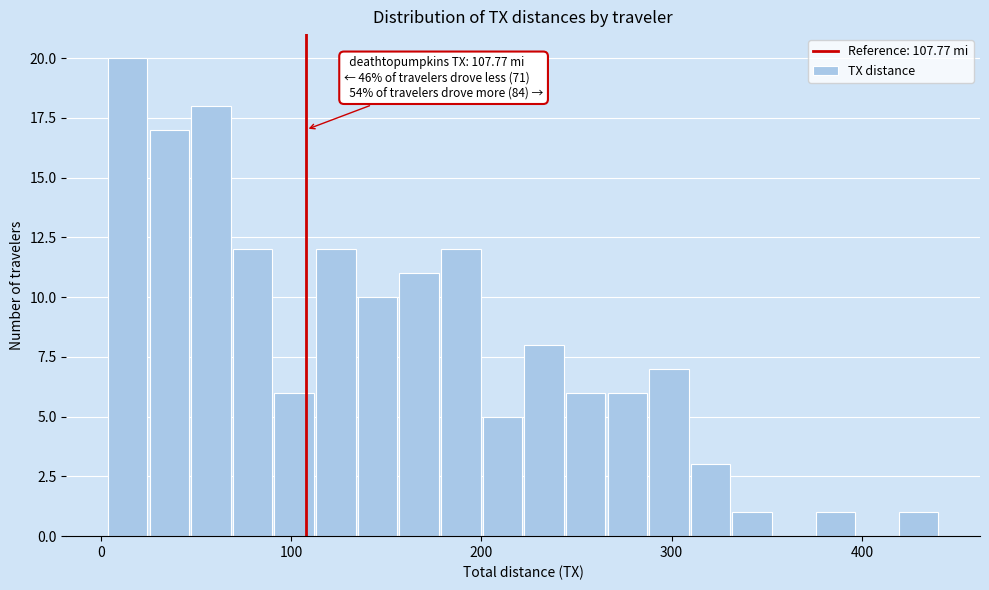

Around what value on the x-axis is the tallest bar? Give the approximate position of its centre, as read against the axis.

10